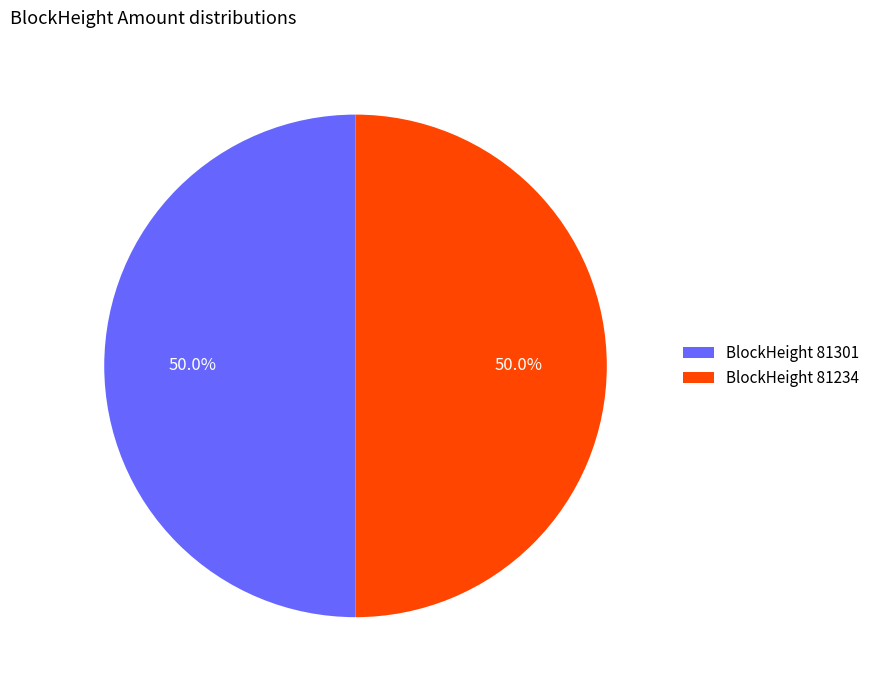

How much of the chart is everything except BlockHeight 81234?

50.0%